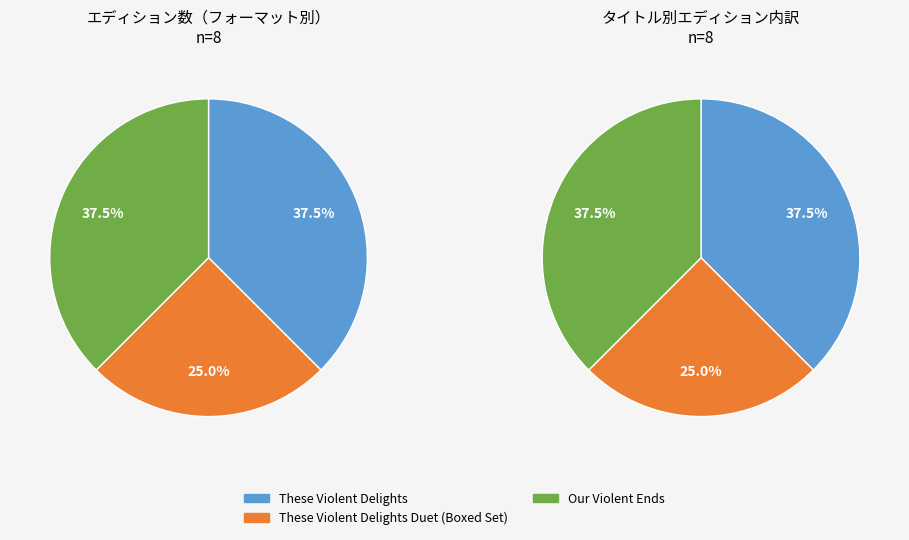

Count the number of slices in the pie.

3